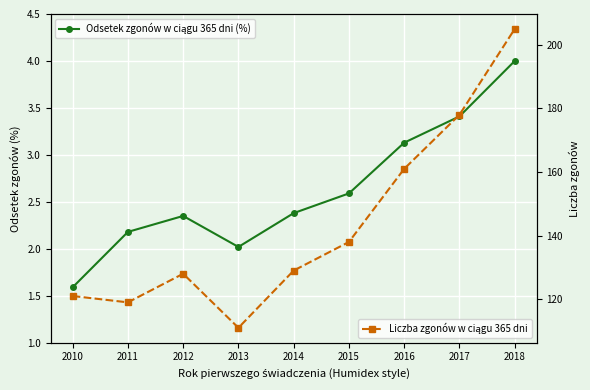

Rank the categories by Liczba zgonów w ciągu 365 dni value from lowest to highest.

2013, 2011, 2010, 2012, 2014, 2015, 2016, 2017, 2018